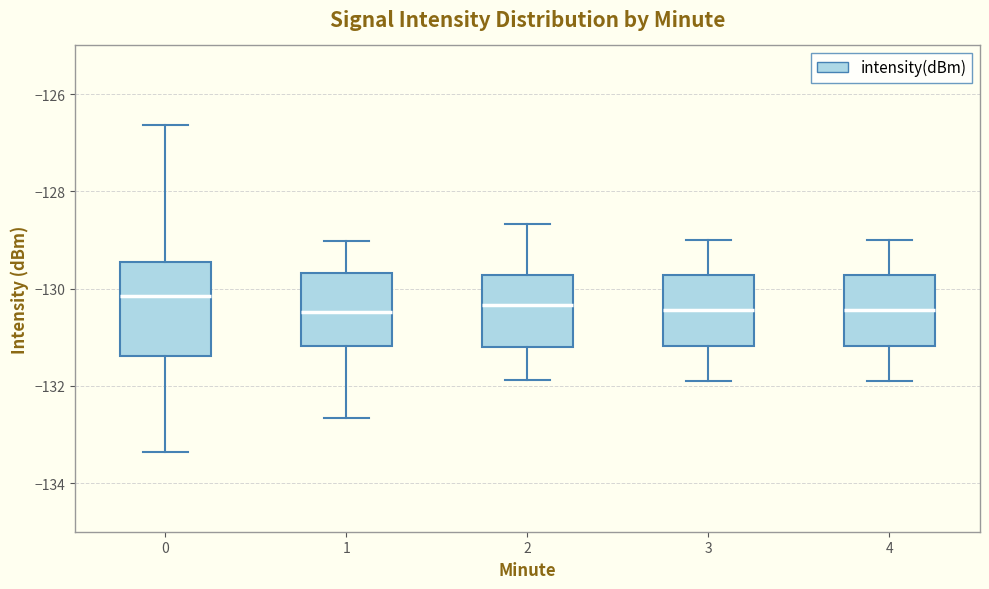

Reading left to right, transcribe this box plot: for each box, give where its median line is, the range the box spans, and where its two whiskers end, as read against the y-axis. The values are not printed on the chart, so give them approximately, as read against the axis.

0: median -130.2, box -131.4 to -129.4, whiskers -133.4 to -126.6
1: median -130.4, box -131.2 to -129.6, whiskers -132.6 to -129.0
2: median -130.4, box -131.2 to -129.8, whiskers -131.8 to -128.6
3: median -130.4, box -131.2 to -129.8, whiskers -131.8 to -129.0
4: median -130.4, box -131.2 to -129.8, whiskers -131.8 to -129.0